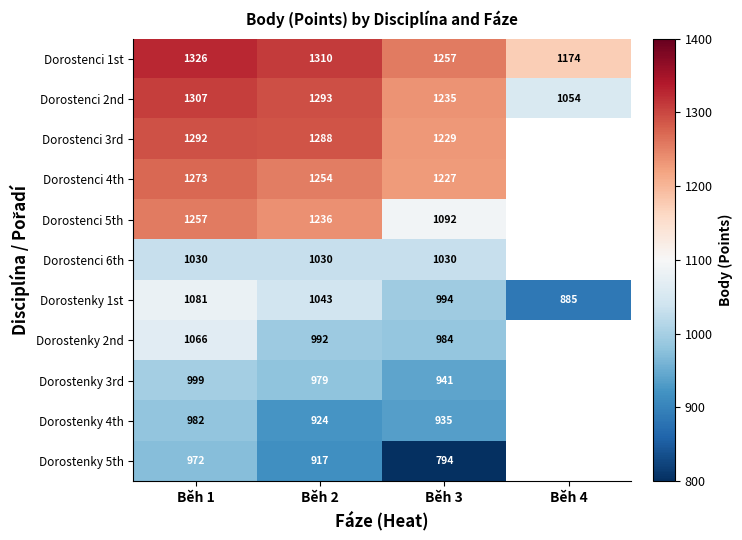

What value does the Dorostenci 1st series have at Běh 3?

1257